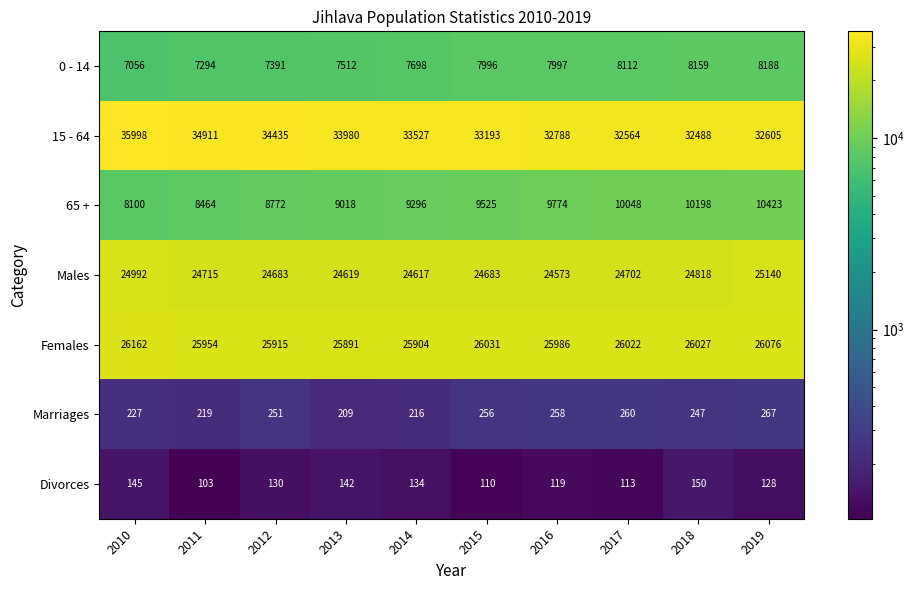

The Males series shows 25140 at 2019. True or false?

True